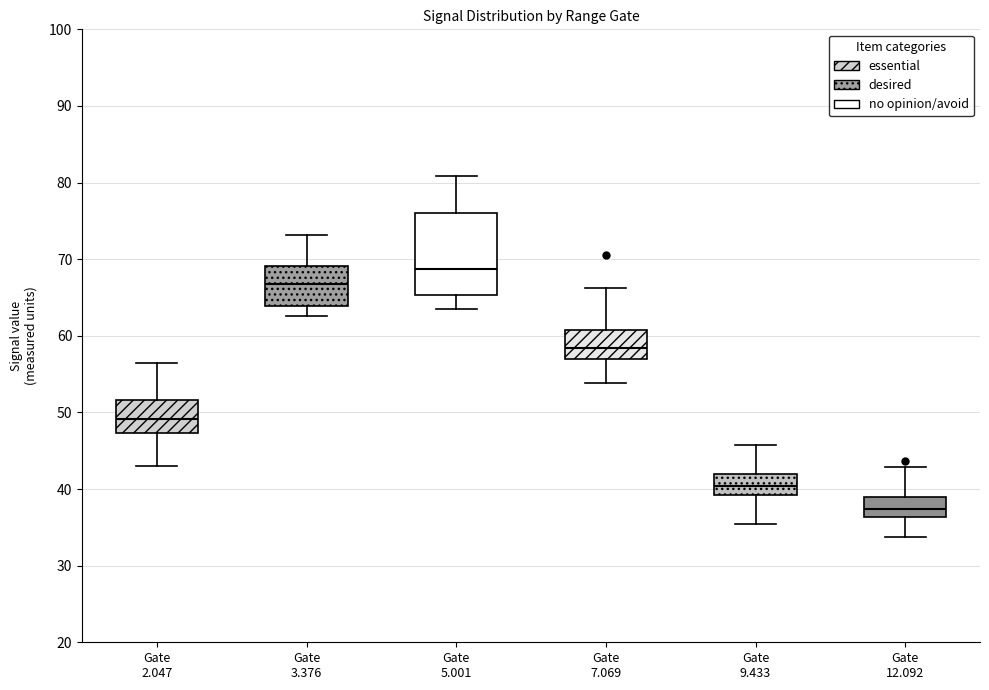

Which box has the highest median line?

Gate 5.001